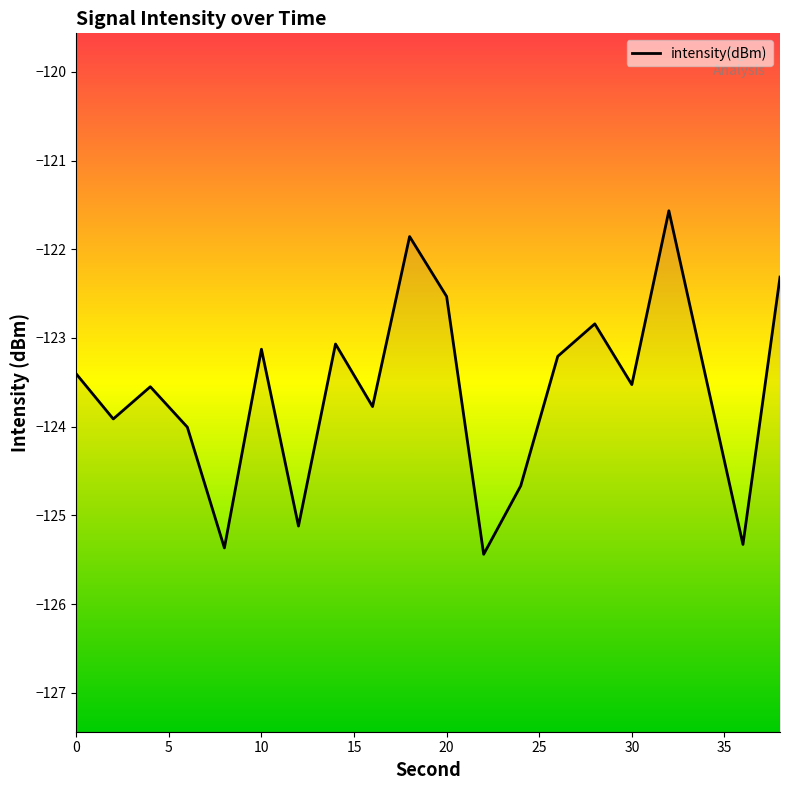

Count the number of values greater than -123.

5